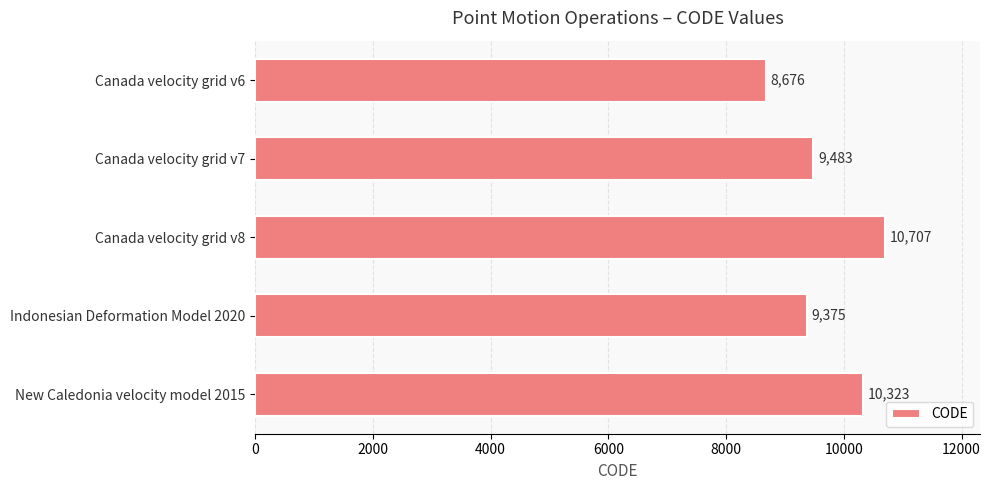

Reading bottom to top, transcribe all the data shown in this chart.

10323	9375	10707	9483	8676